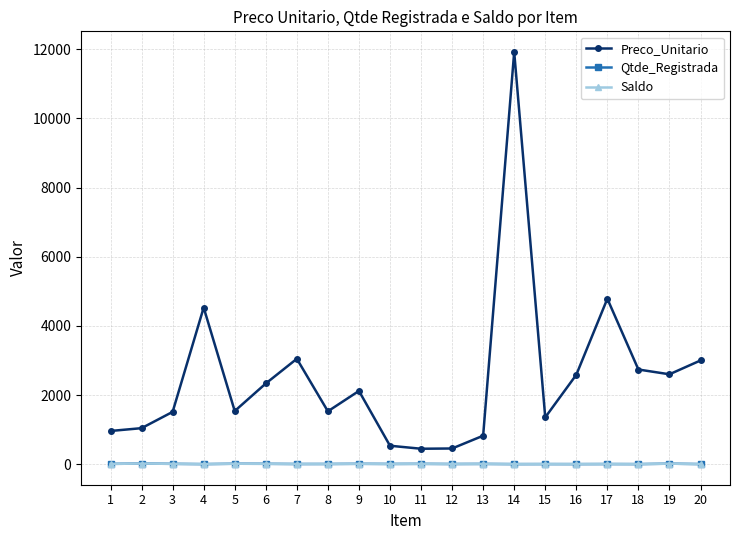

True or false: Saldo and Preco_Unitario intersect in this chart.

False